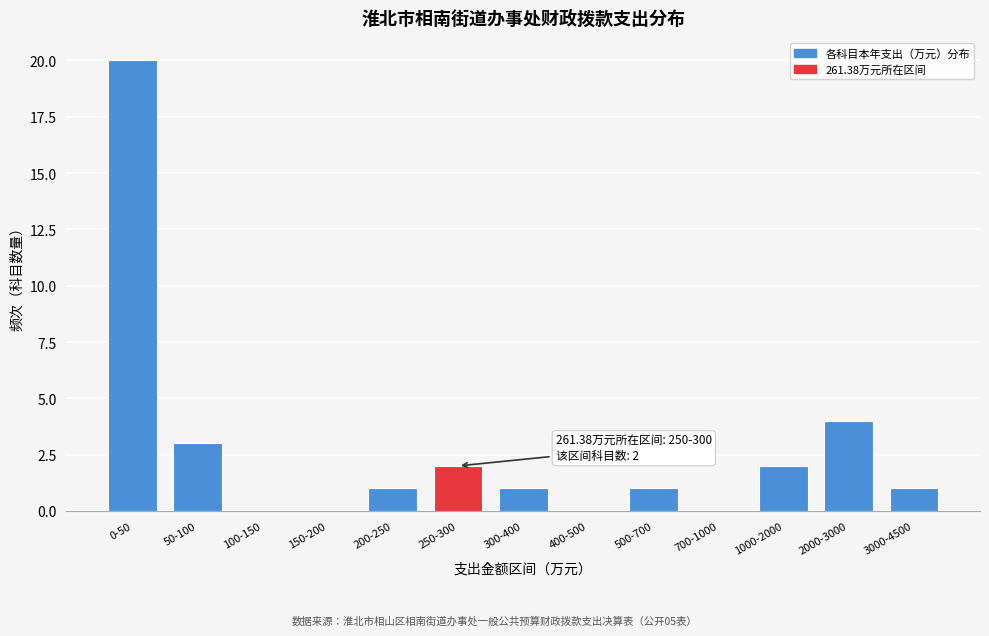

Reading right to left, transcribe all the data shown in this chart.

3000-4500=1	2000-3000=4	1000-2000=2	700-1000=0	500-700=1	400-500=0	300-400=1	250-300=2	200-250=1	150-200=0	100-150=0	50-100=3	0-50=20